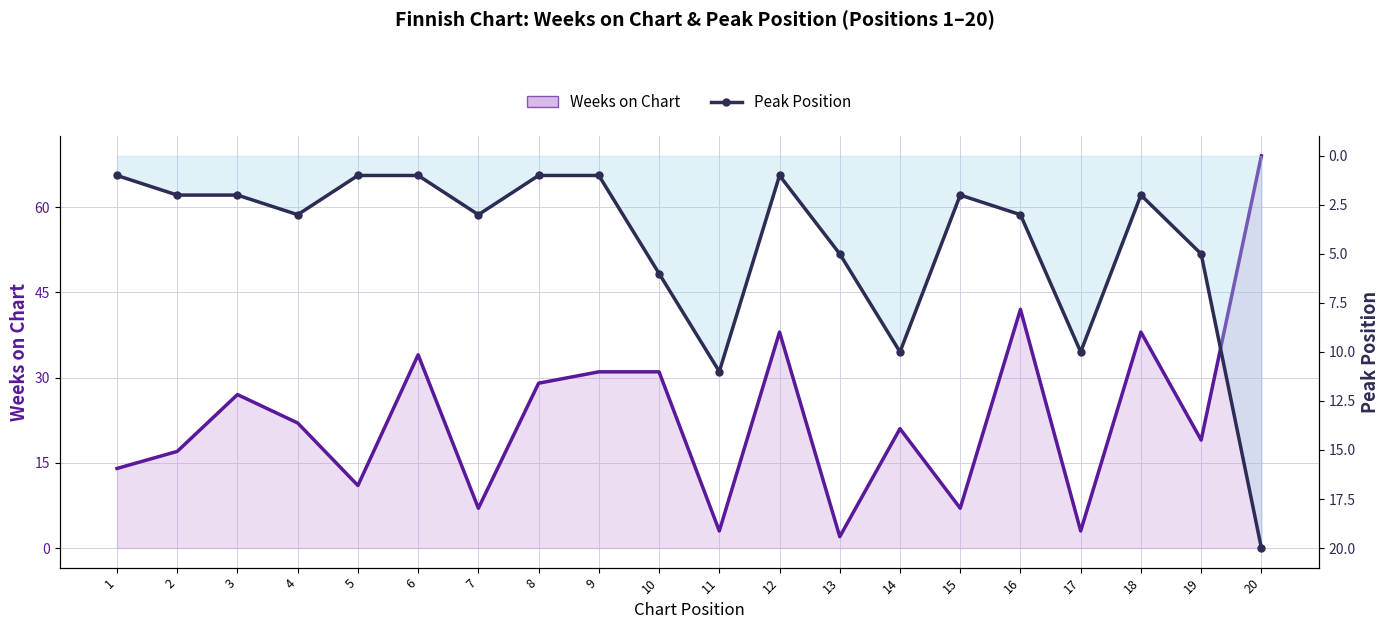

What is the highest value of the Weeks on Chart series?

69